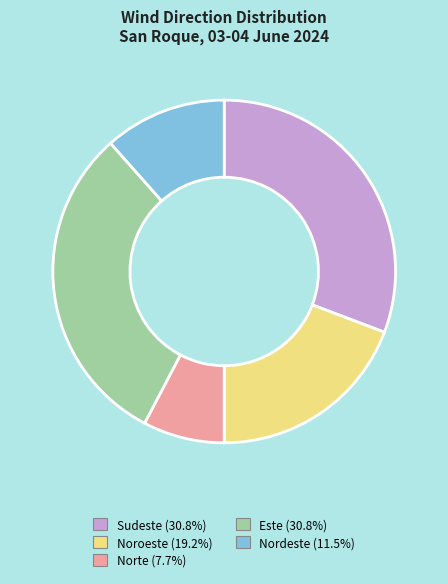

Between Noroeste and Este, which is larger?

Este